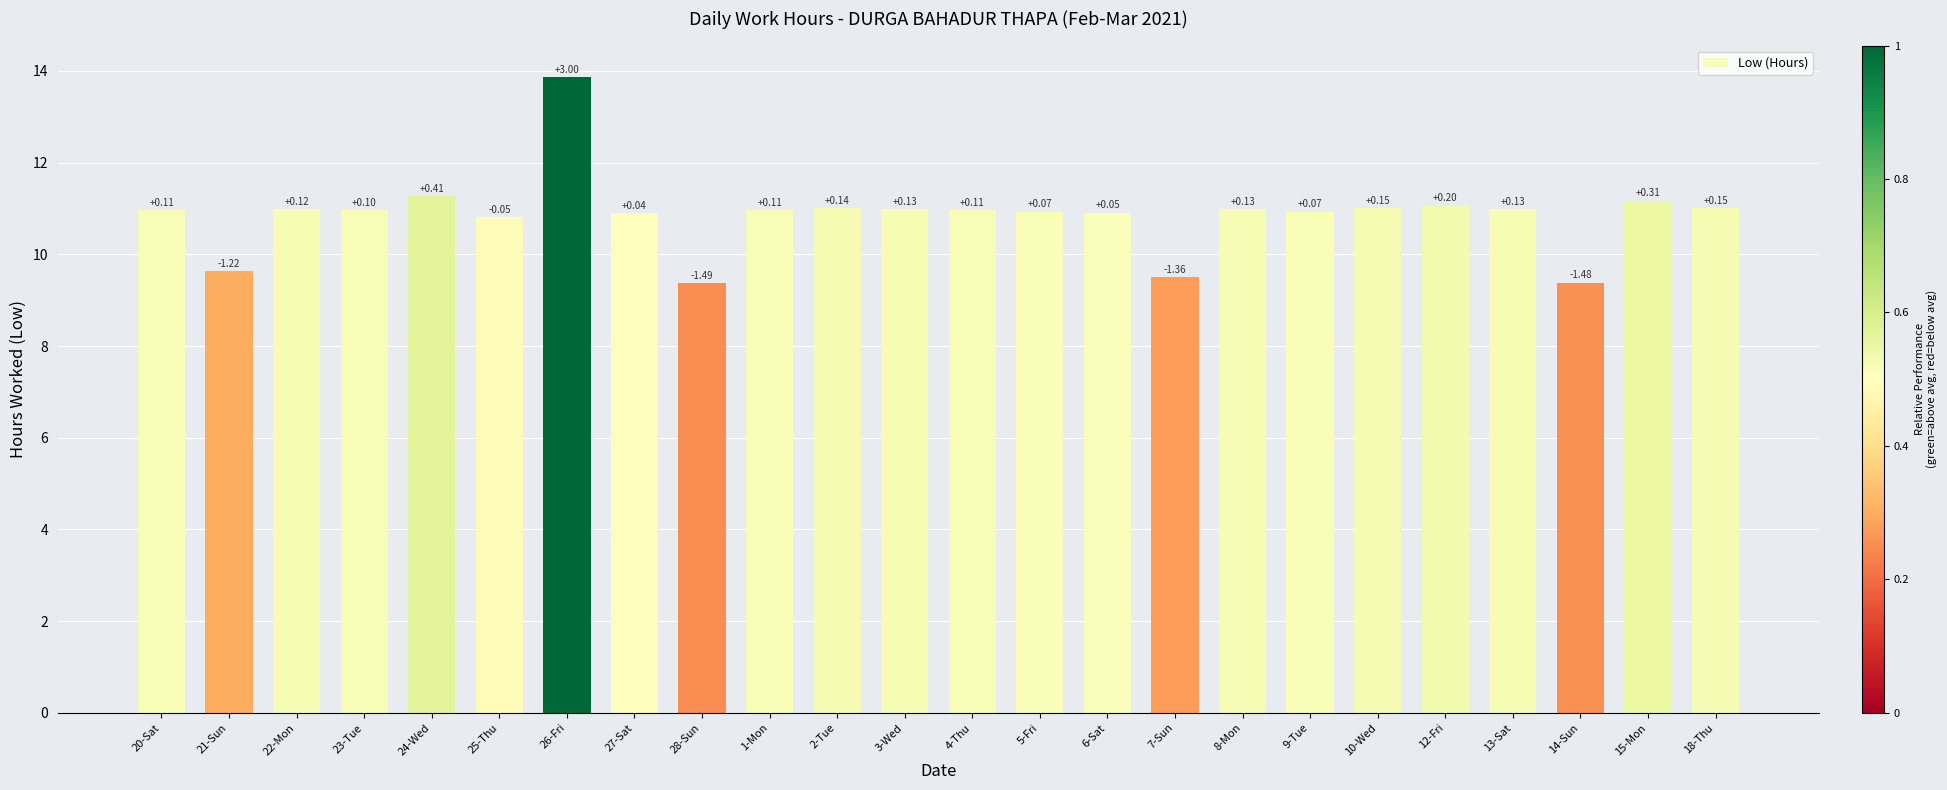

Reading left to right, list all the values displayed in this chart.

11.0	9.6	11.0	11.0	11.3	10.8	13.9	10.9	9.4	11.0	11.0	11.0	11.0	10.9	10.9	9.5	11.0	10.9	11.0	11.1	11.0	9.4	11.2	11.0